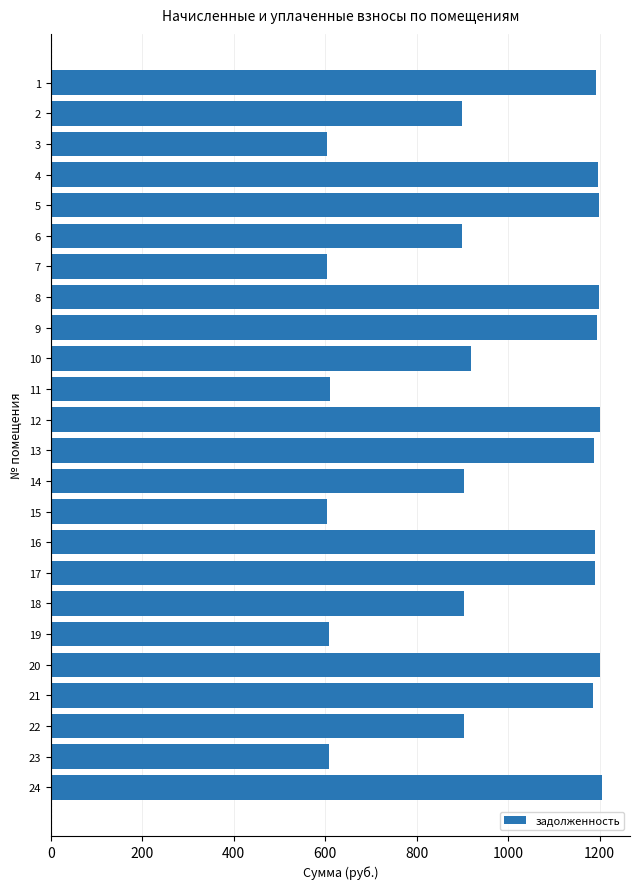

What is the maximum value shown in the chart?

1206.2